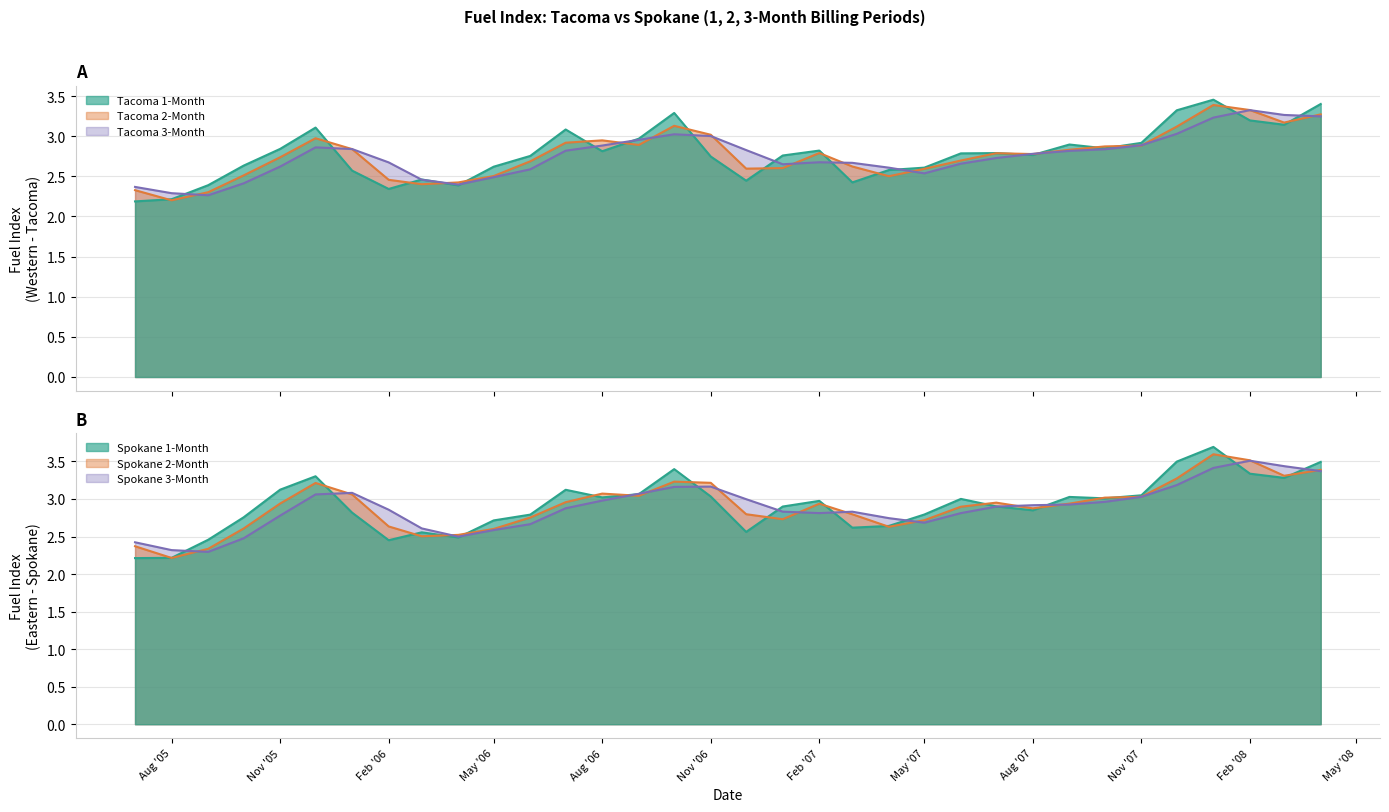

What is the difference between the maximum and second lowest values in the Tacoma 2-Month series?

1.1